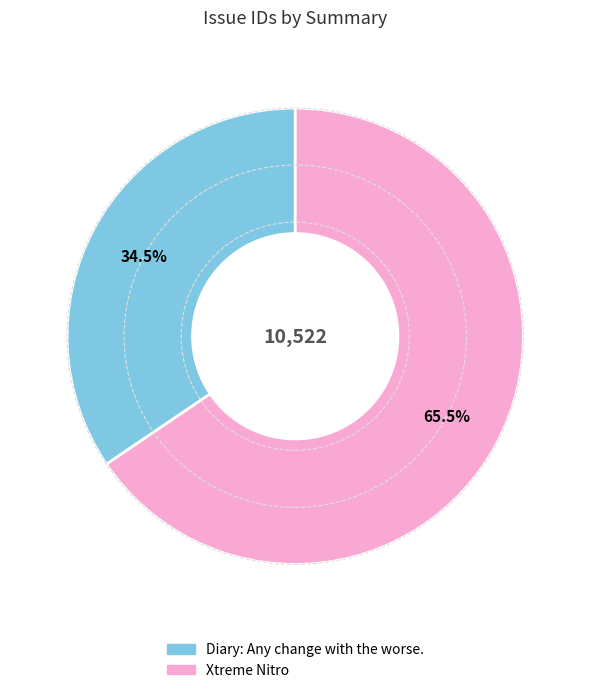

To the nearest percent, what is the difference between the Diary: Any change with the worse. and Xtreme Nitro slice percentages?

31%